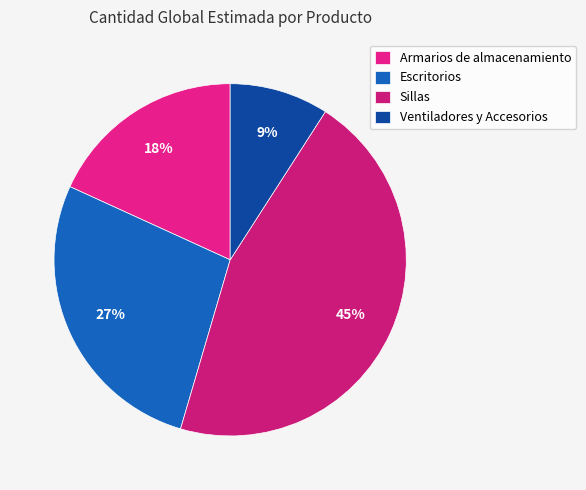

To the nearest percent, what is the average slice percentage?

25%